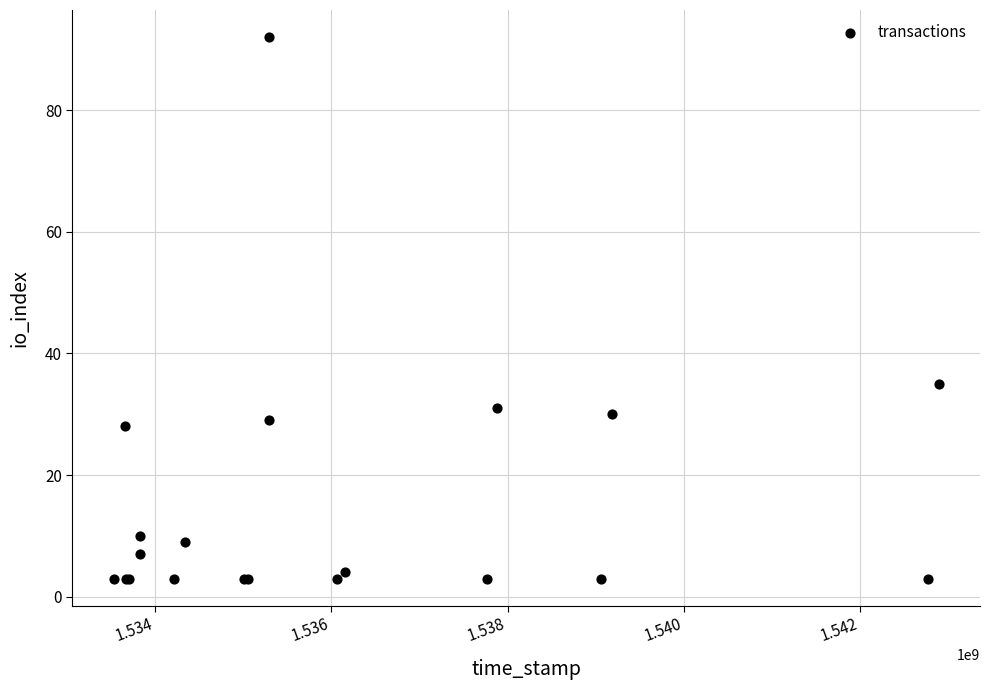

What Y value in the scatter plot is closest to 47?

35